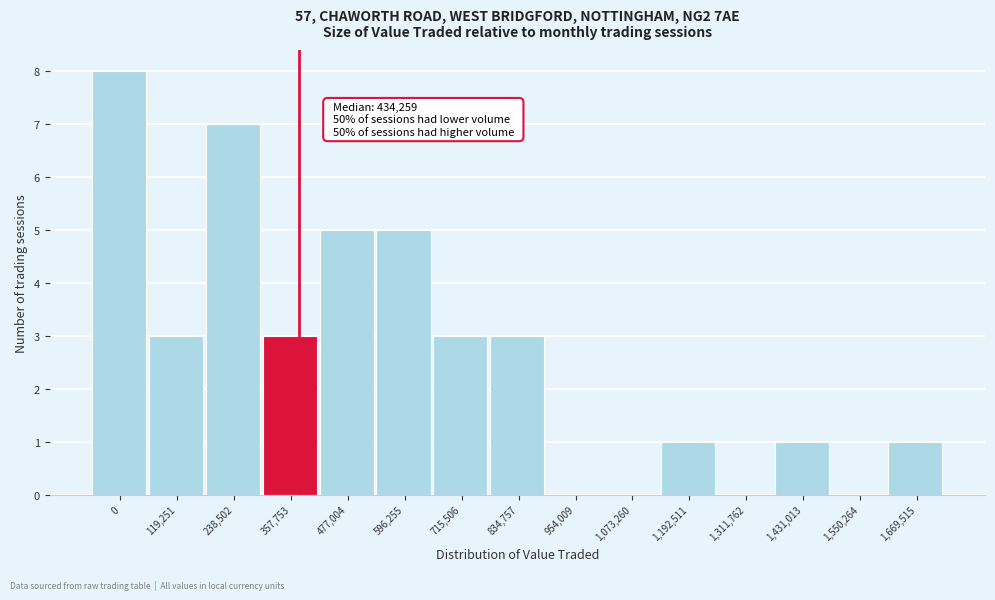

Reading right to left, list all the values displayed in this chart.

1,669,515=1	1,550,264=0	1,431,013=1	1,311,762=0	1,192,511=1	1,073,260=0	954,009=0	834,757=3	715,506=3	596,255=5	477,004=5	357,753=3	238,502=7	119,251=3	0=8